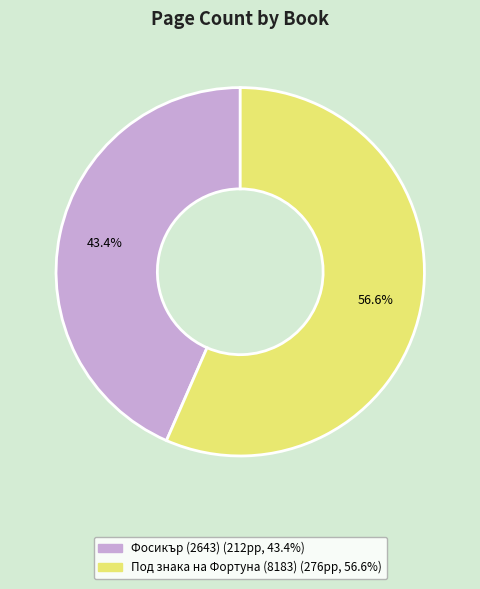

What is the smallest slice in the pie chart?

Фосикър (2643)